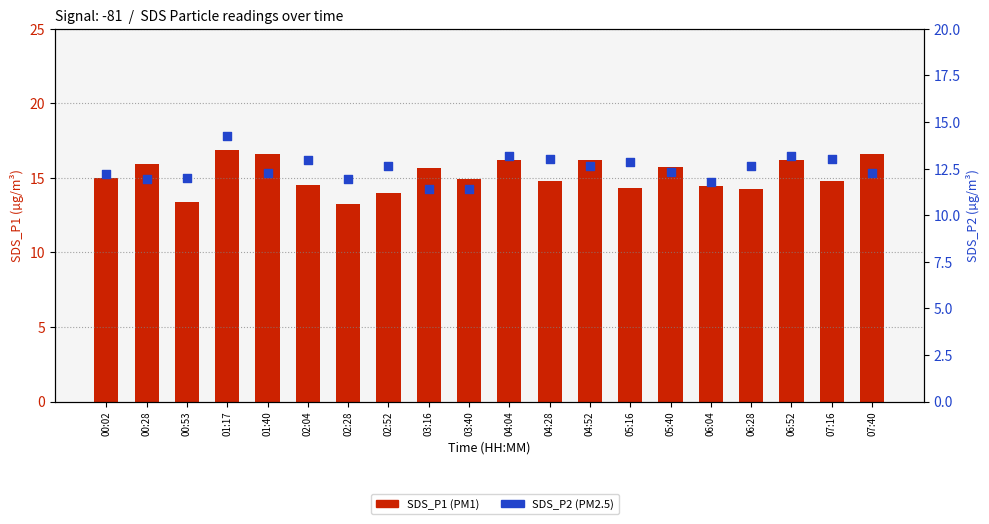

Which series contains the highest Y value?

SDS_P1